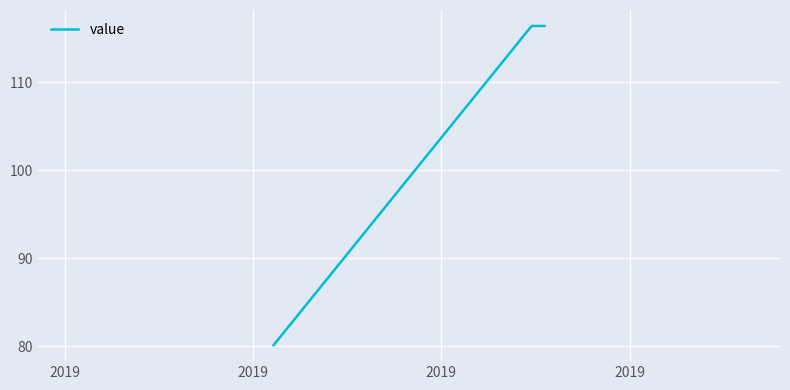

How many values are below 116?

2